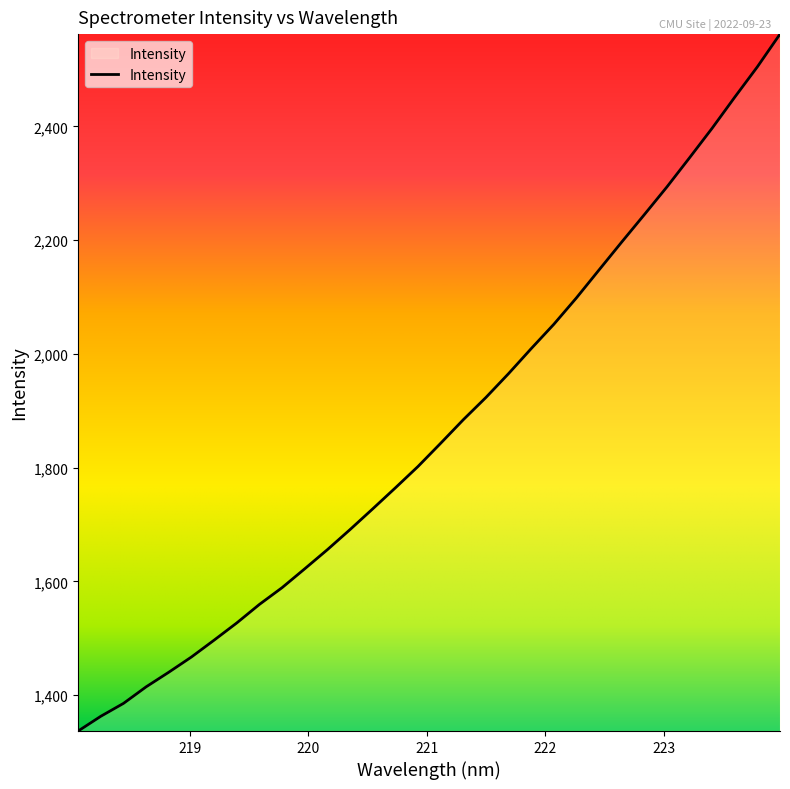

What is the difference between the maximum and minimum values?

1225.4